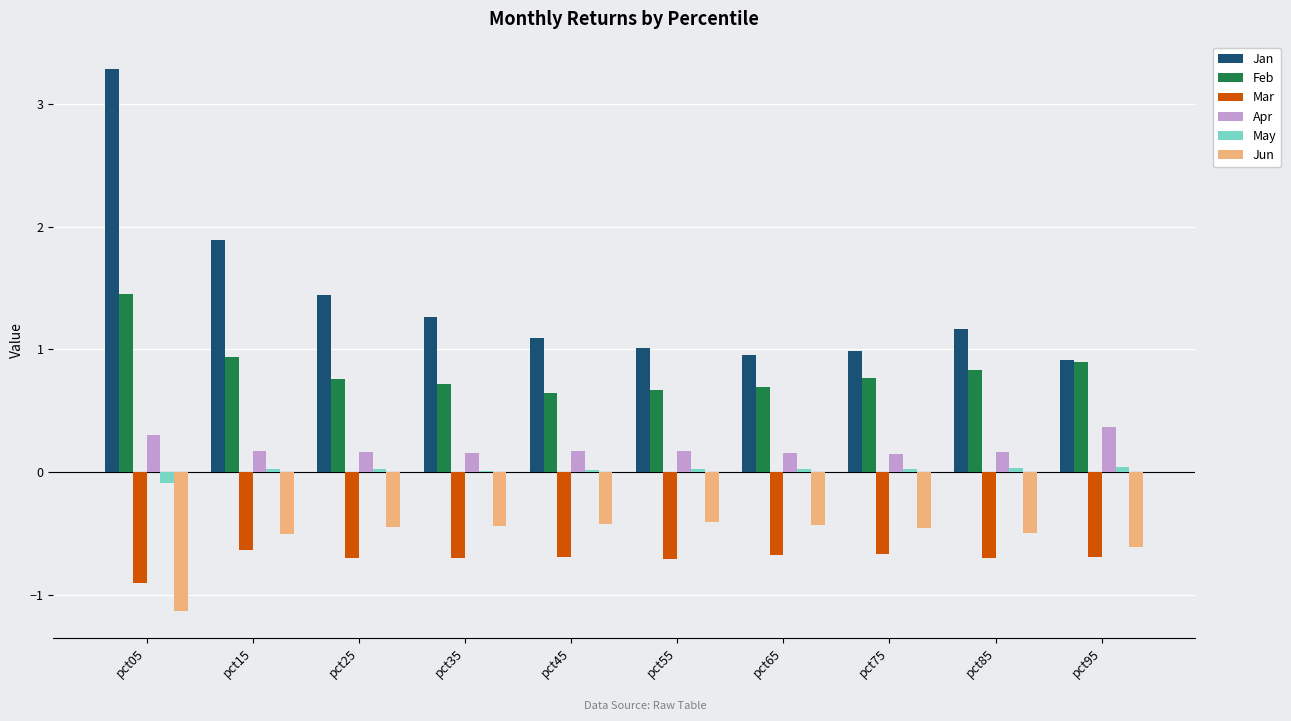

True or false: Feb has a value of 0.3 at pct65.

False